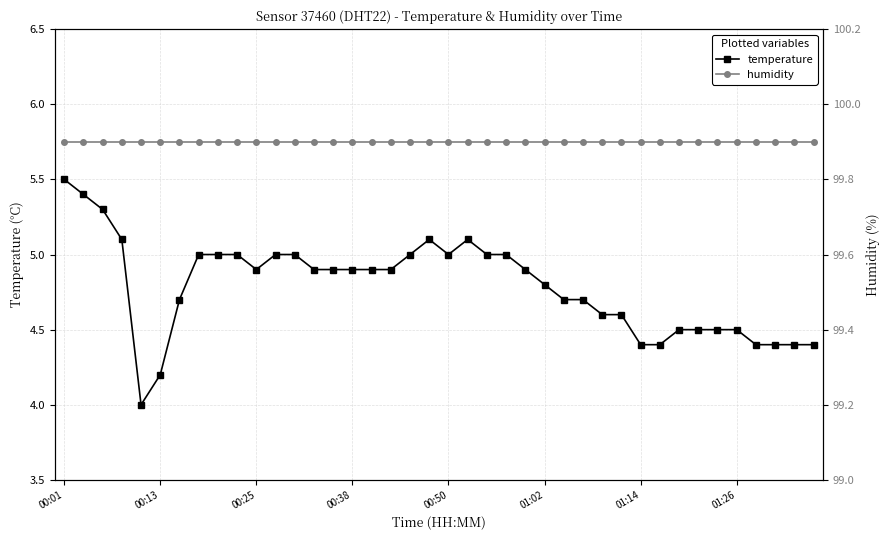

Rank the series at 26 from lowest to highest value.

temperature, humidity